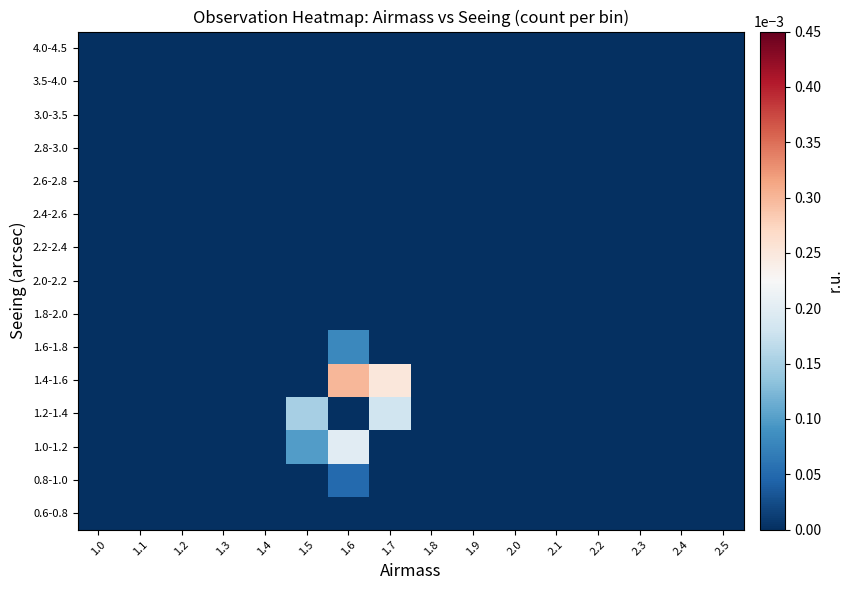

Between 2.5 and 1.1, which is larger?

2.5